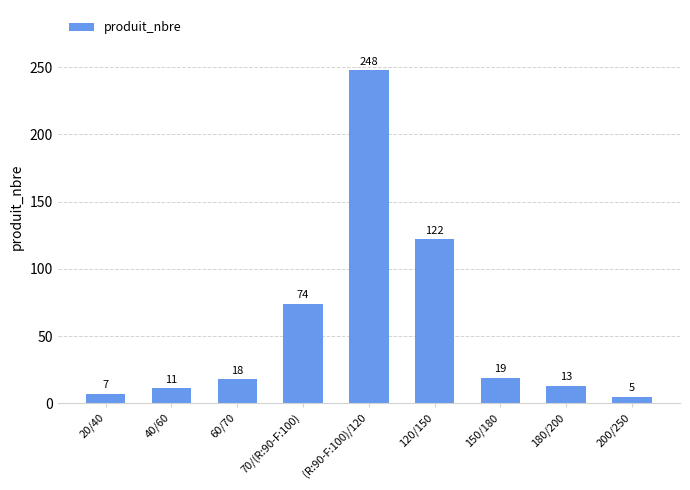

Are the bars grouped side by side (vs. stacked)?

No